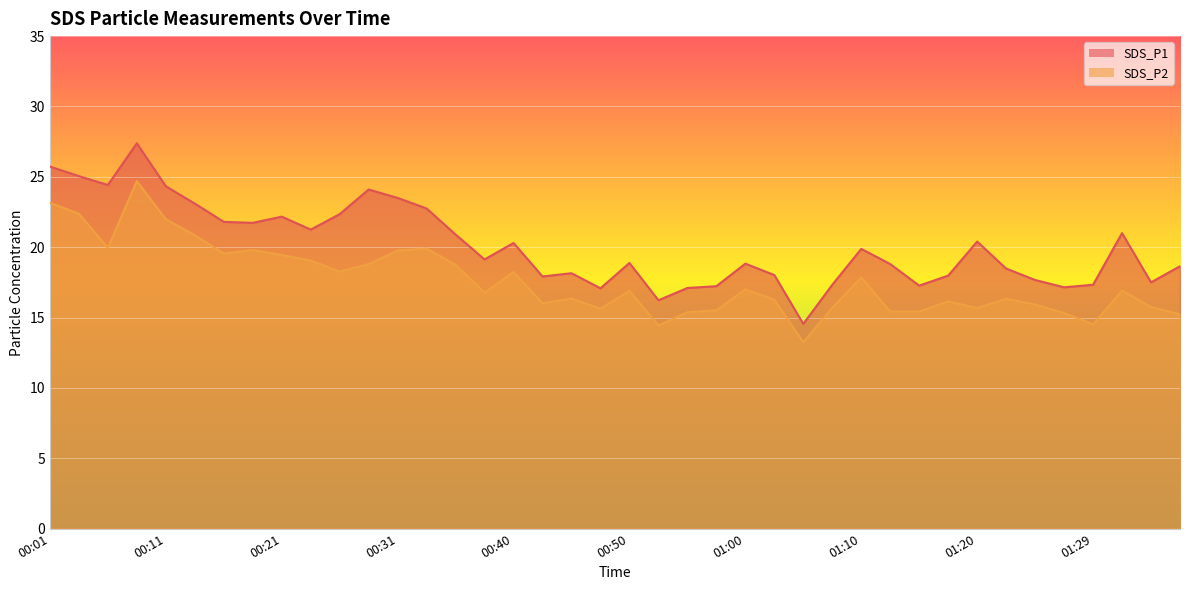

Read the SDS_P1 value at 01:27.

17.1